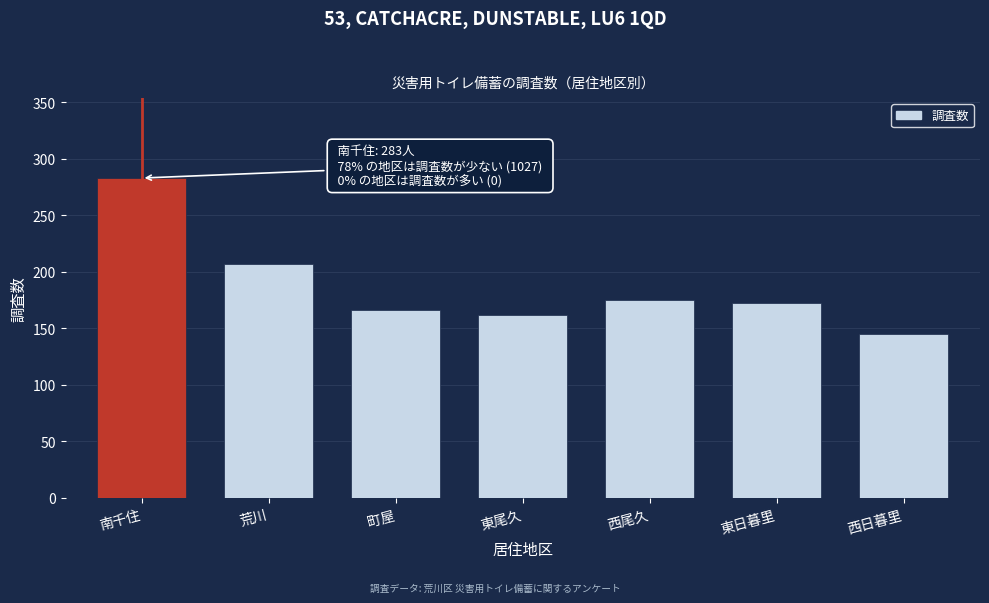

Reading right to left, what are all the values shown in this chart?

145	172	175	162	166	207	283